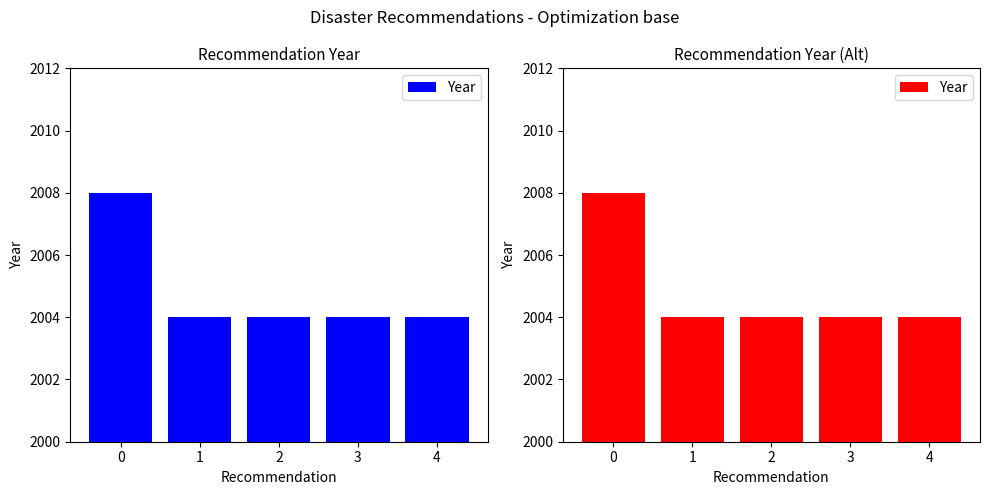

The chart shows a value of 2930 at 0. True or false?

False